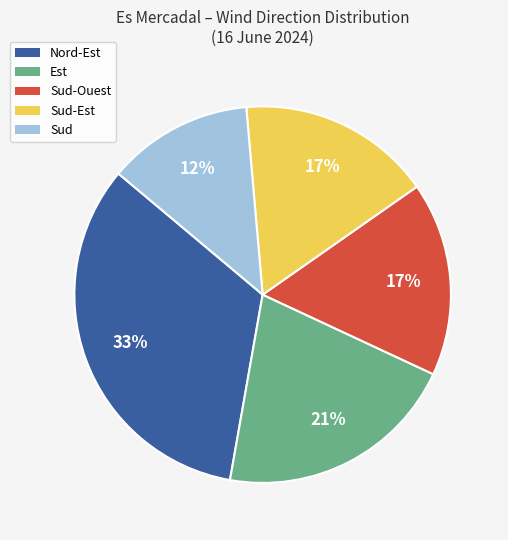

To the nearest percent, what is the average slice percentage?

20%